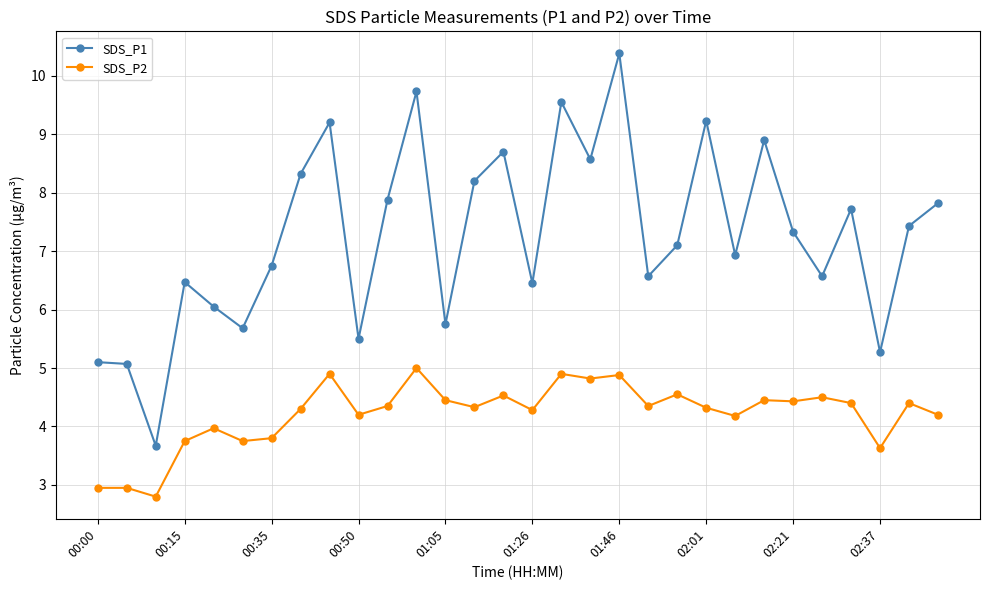

True or false: SDS_P2 and SDS_P1 intersect in this chart.

False